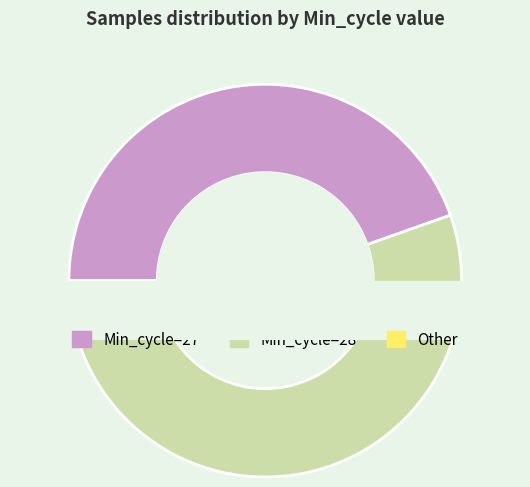

Which slice is the smallest?

28